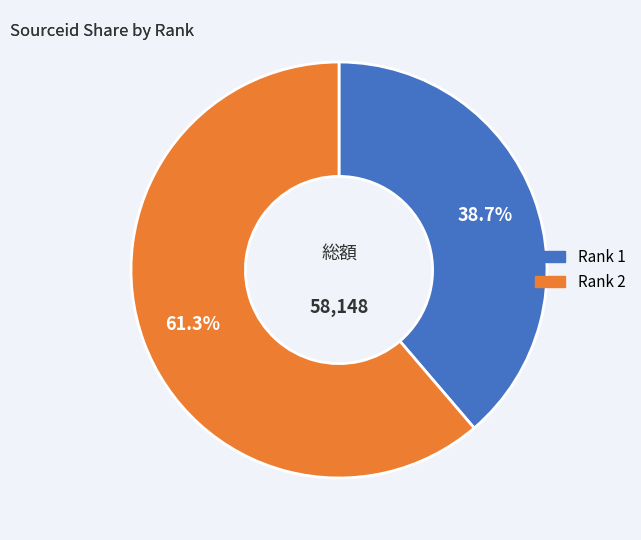

How many segments does this pie chart have?

2